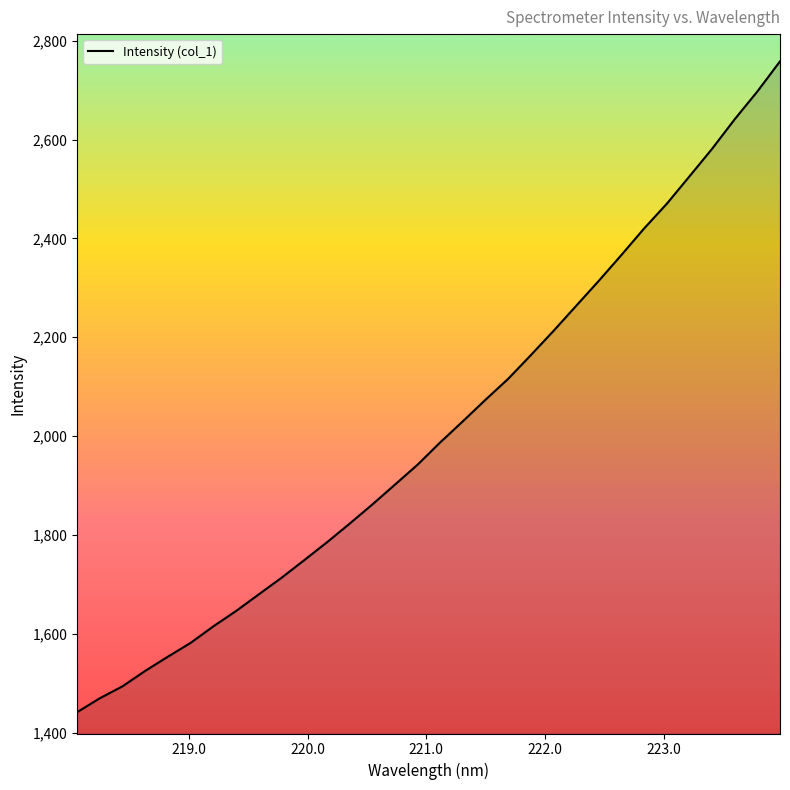

What is the difference between the maximum and minimum values?

1317.0